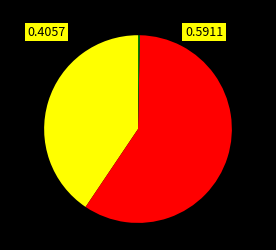

Does any single category account for the majority?

Yes